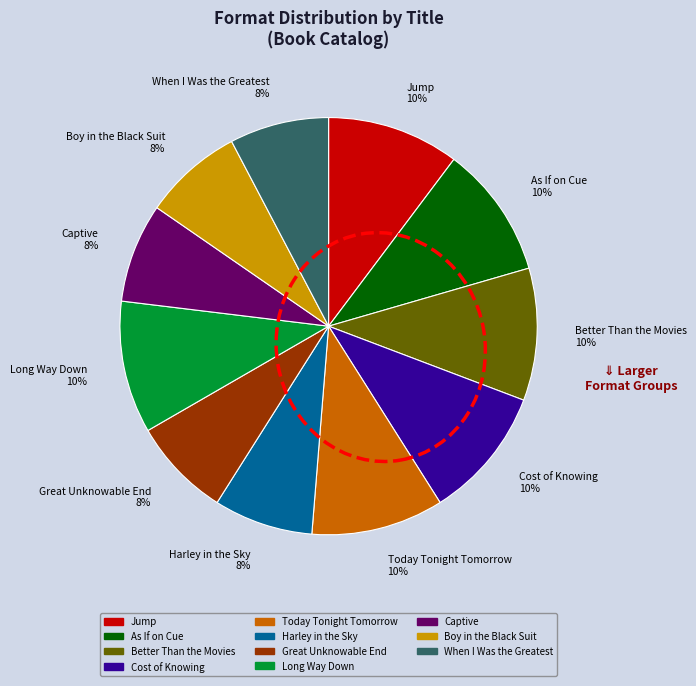

Between Great Unknowable End 8% and Long Way Down 10%, which is larger?

Long Way Down 10%